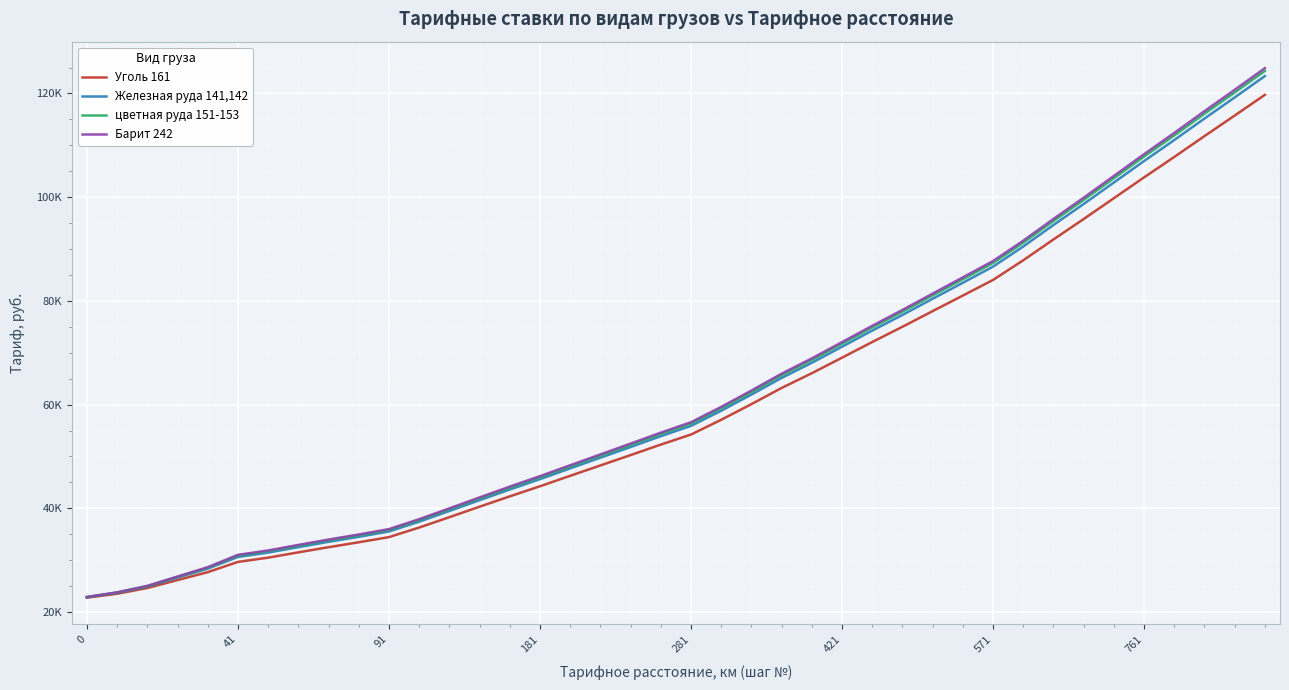

What are all the series names shown in the legend?

Уголь 161, Железная руда 141,142, цветная руда 151-153, Барит 242